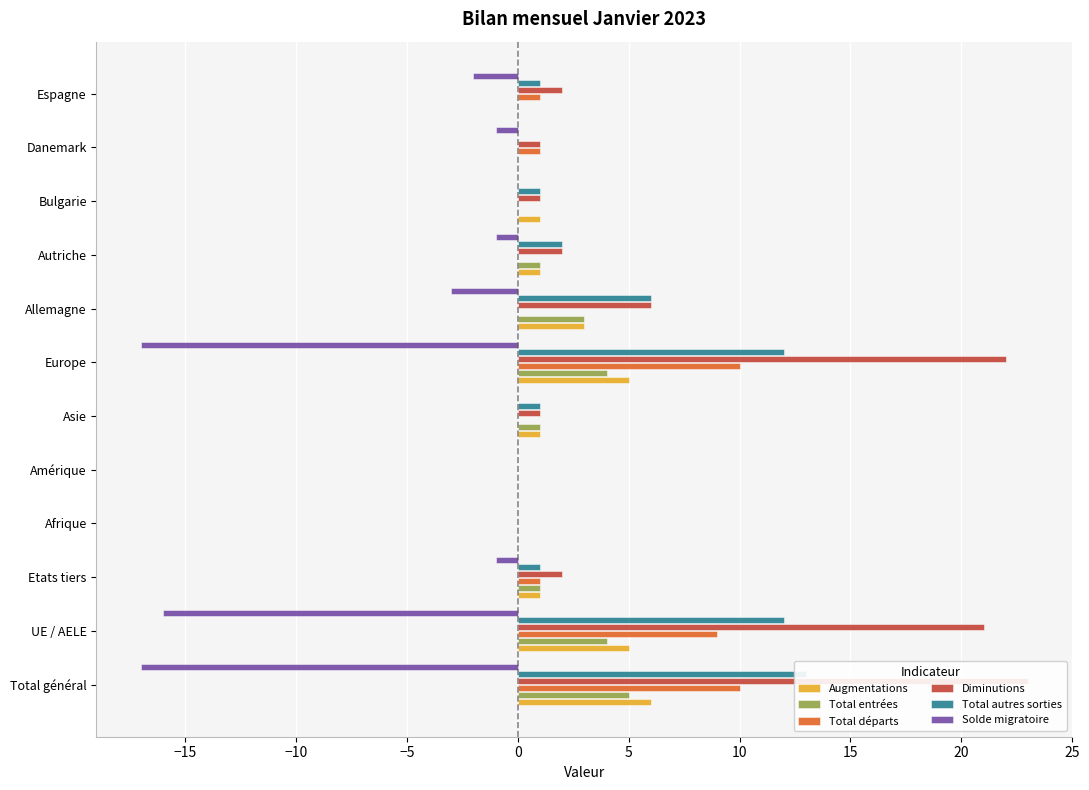

How many groups of bars are there?

12